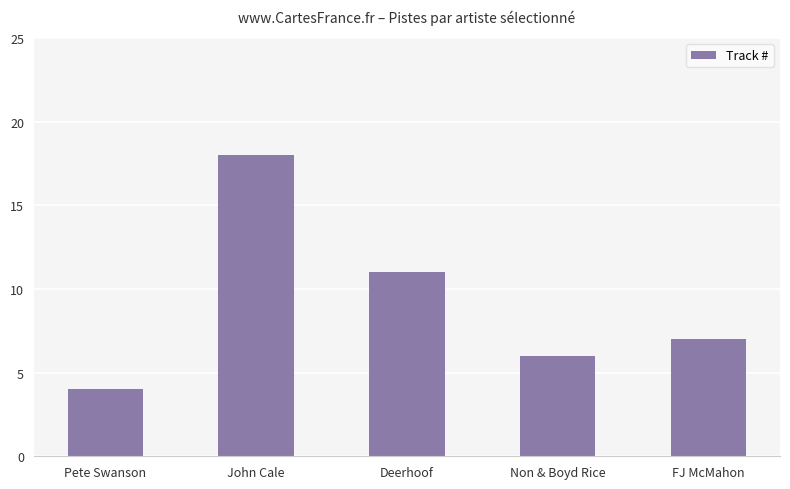

What is the approximate value at John Cale?

18